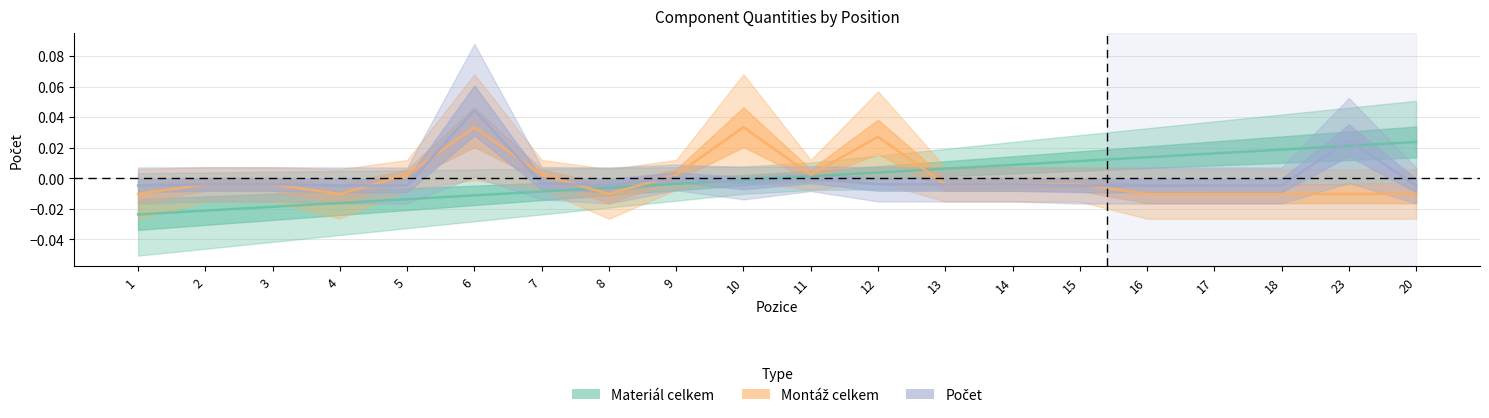

The Materiál celkem series shows 0.0 at 23. True or false?

True